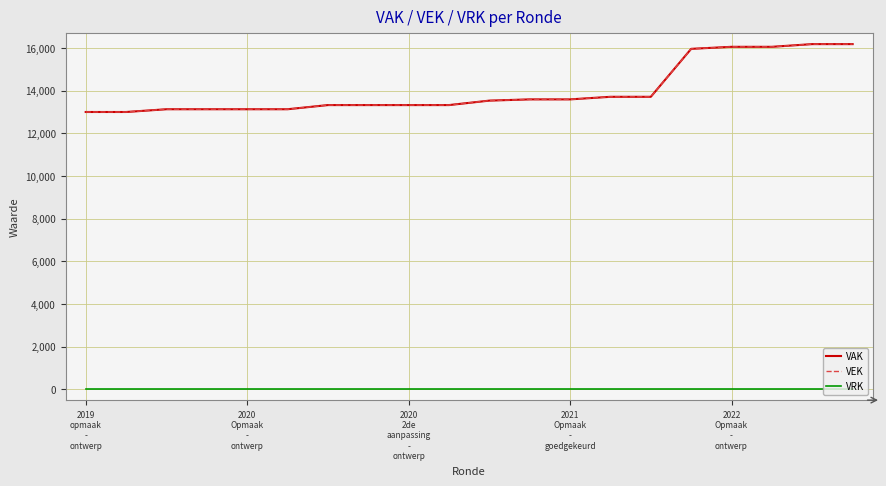

True or false: VRK and VEK intersect in this chart.

False